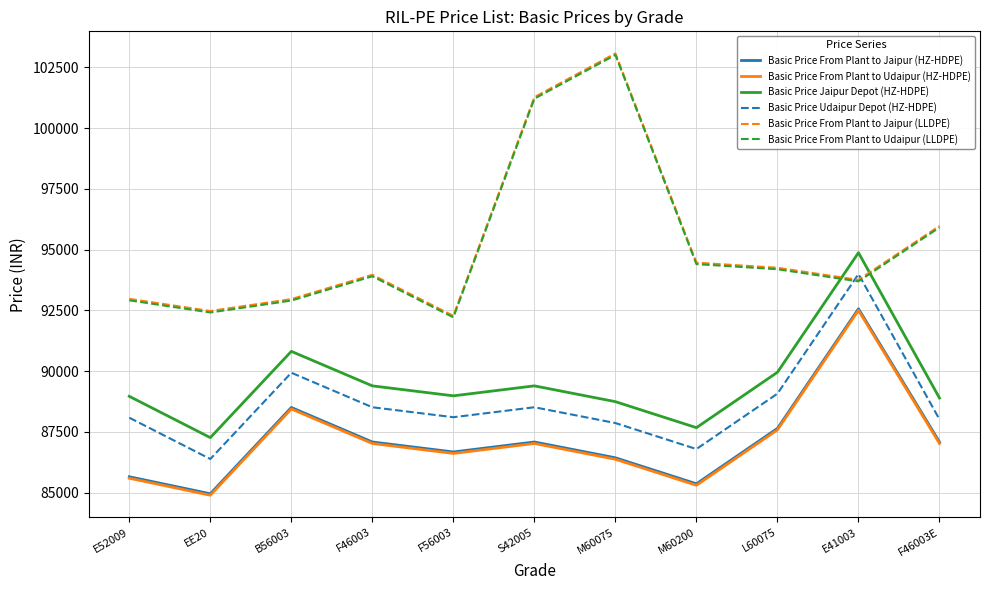

True or false: Basic Price Jaipur Depot (HZ-HDPE) and Basic Price From Plant to Jaipur (HZ-HDPE) intersect in this chart.

False